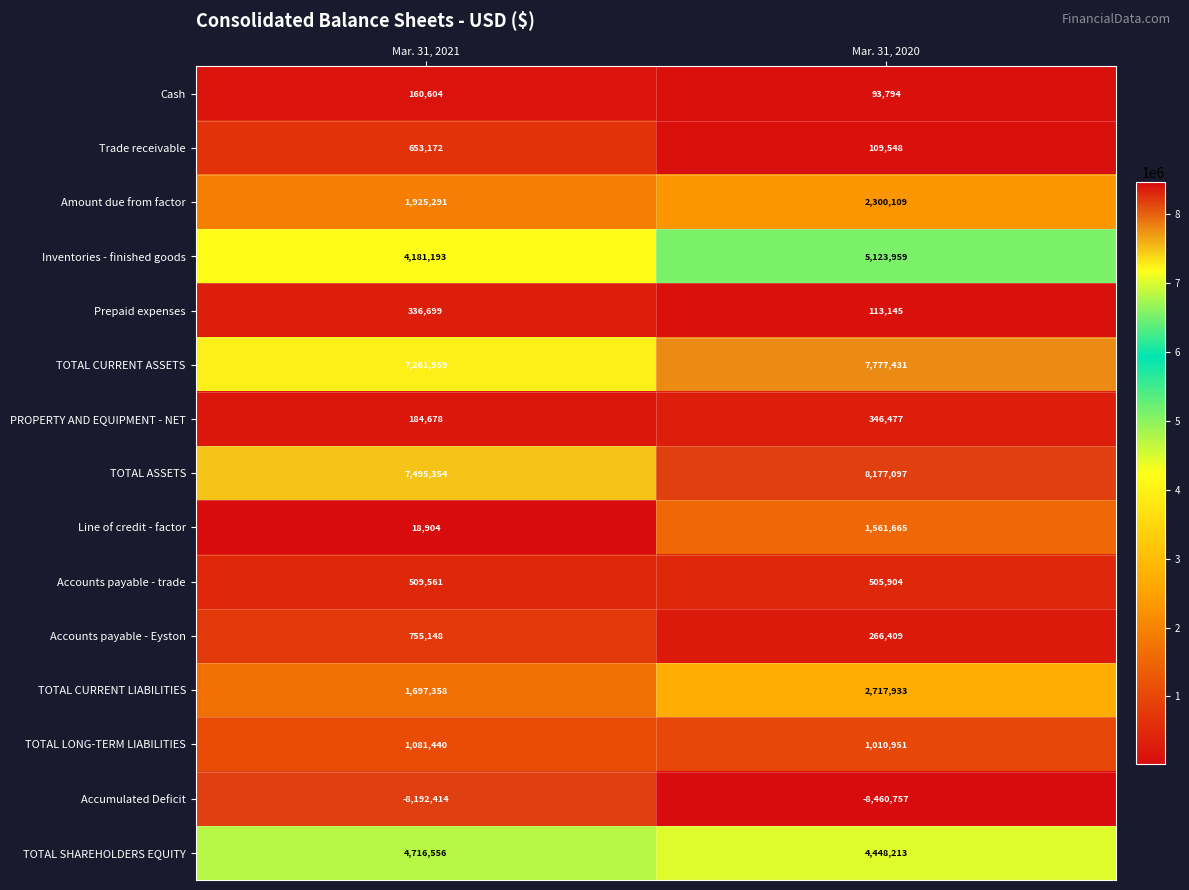

What is the sum of all Amount due from factor values?

4225400